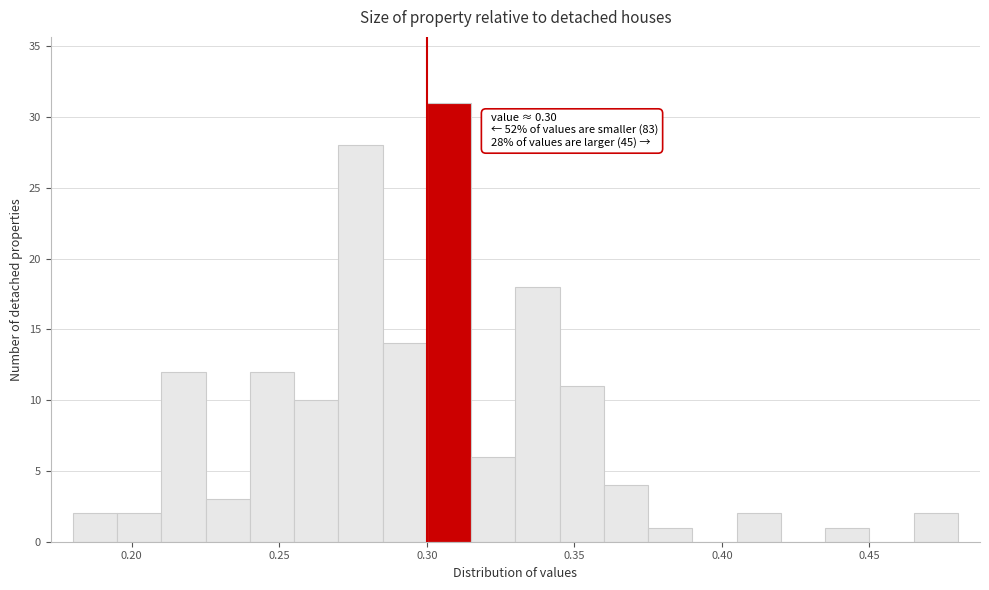

Around what value on the x-axis is the tallest bar? Give the approximate position of its centre, as read against the axis.

0.310